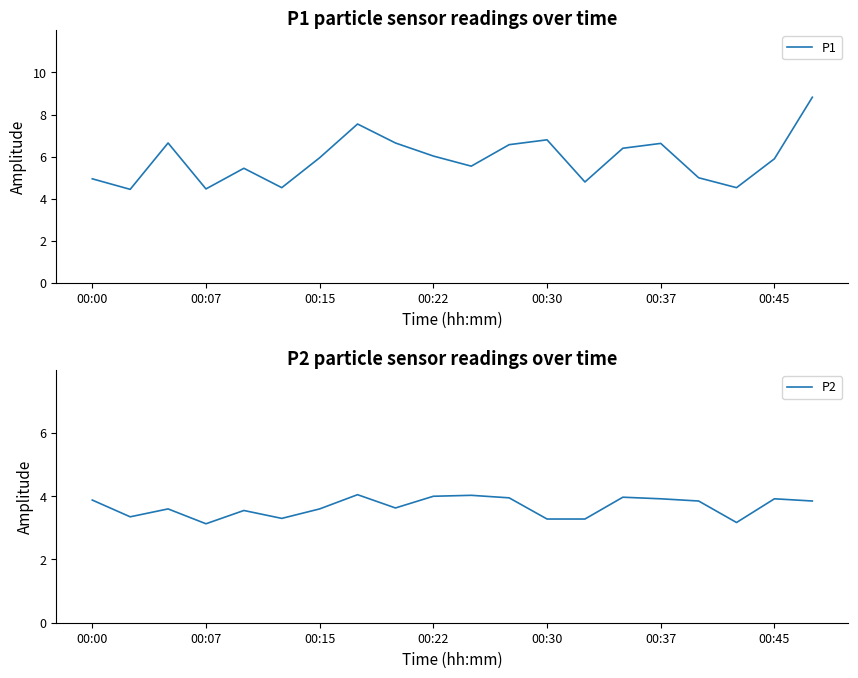

Is it true that P1 equals 6.0 at 00:22?

True